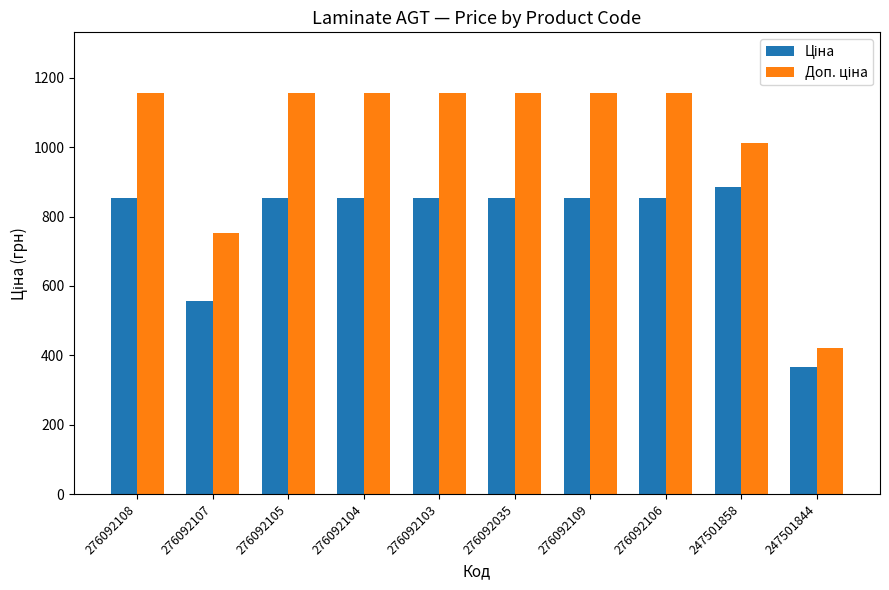

What is the minimum value shown in the chart?

367.6